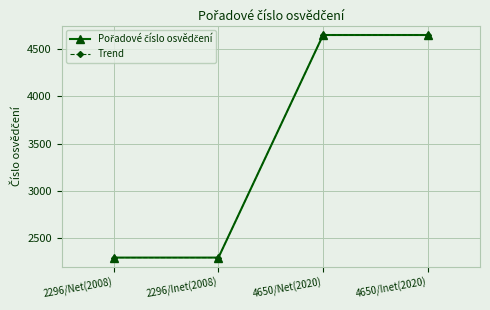

What is the maximum value shown in the chart?

4650